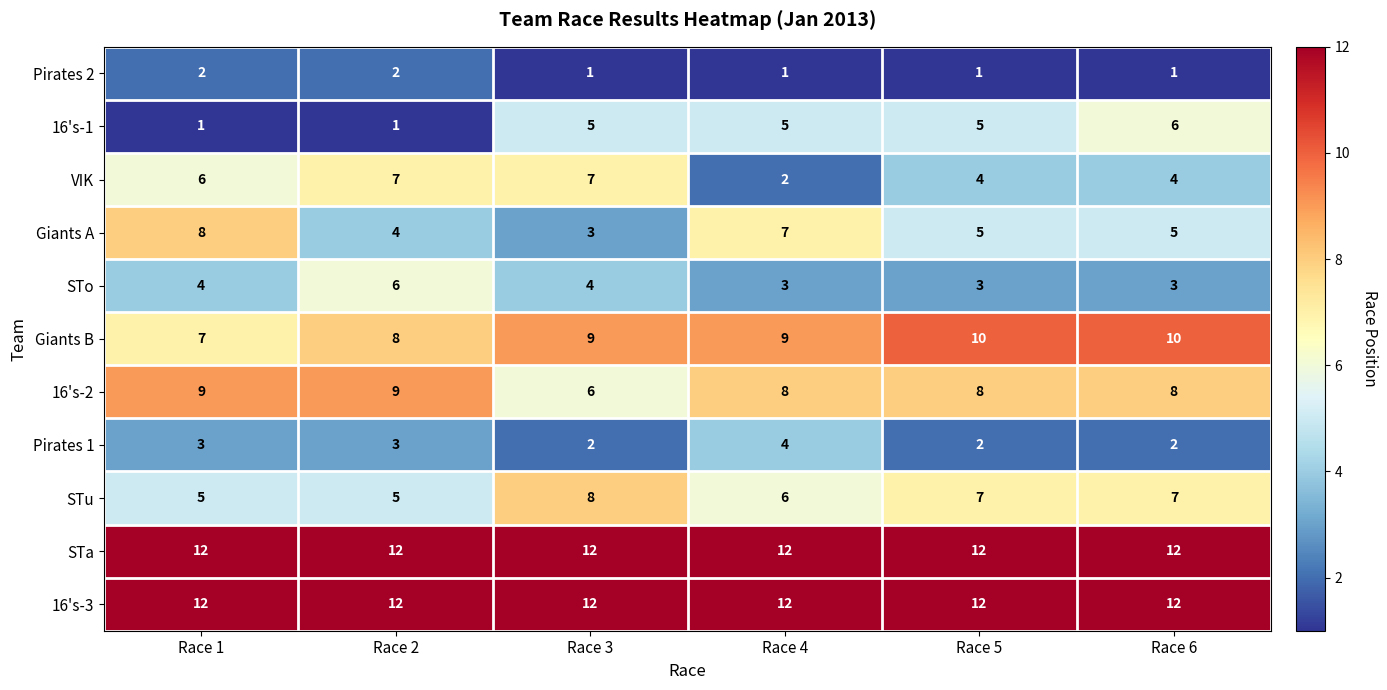

The value of Pirates 2 at Race 2 is 1. True or false?

False